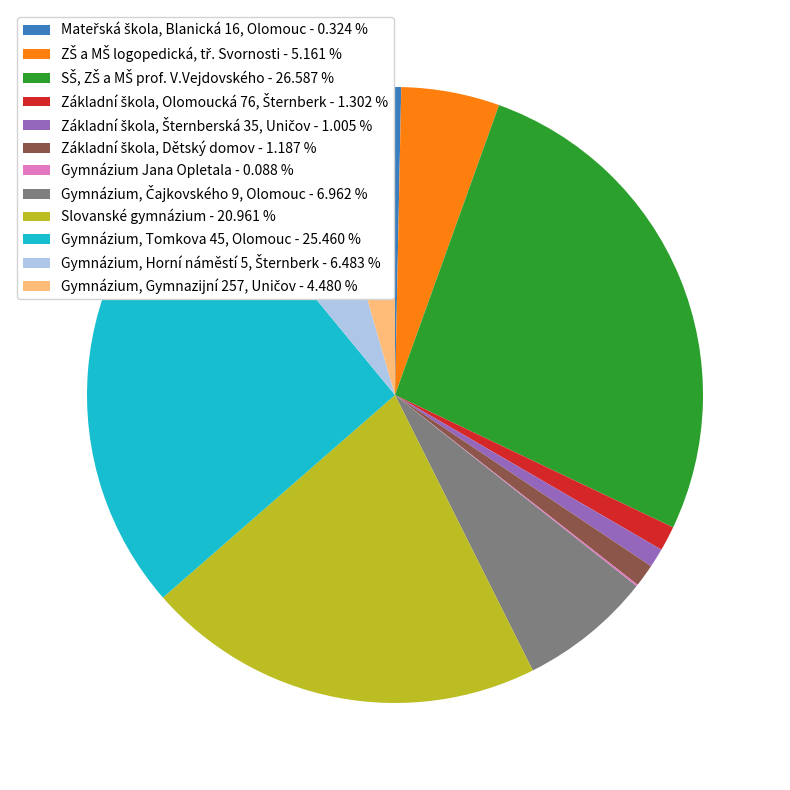

Is there a majority slice in this chart?

No